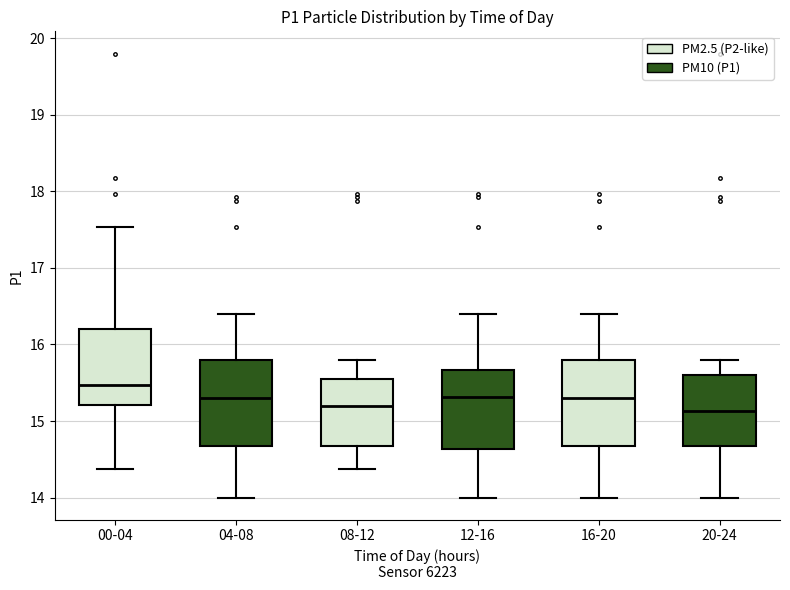

Reading left to right, read every box against the y-axis: the position of its median line, the range the box covers, and the ends of its whiskers. The values are not printed on the chart, so give them approximately, as read against the axis.

00-04: median 15.5, box 15.2 to 16.2, whiskers 14.4 to 17.5
04-08: median 15.3, box 14.7 to 15.8, whiskers 14.0 to 16.4
08-12: median 15.2, box 14.7 to 15.6, whiskers 14.4 to 15.8
12-16: median 15.3, box 14.6 to 15.7, whiskers 14.0 to 16.4
16-20: median 15.3, box 14.7 to 15.8, whiskers 14.0 to 16.4
20-24: median 15.1, box 14.7 to 15.6, whiskers 14.0 to 15.8